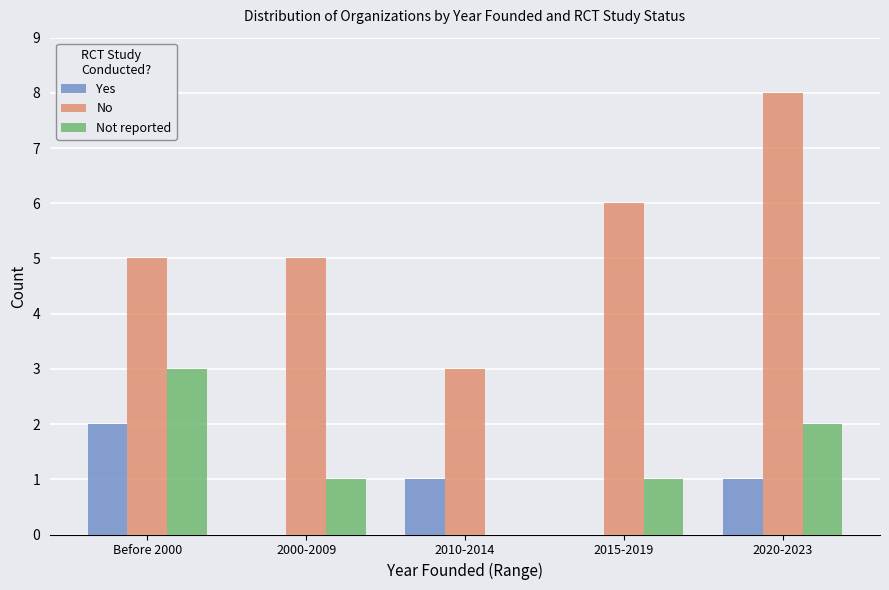

Are the bars horizontal?

No